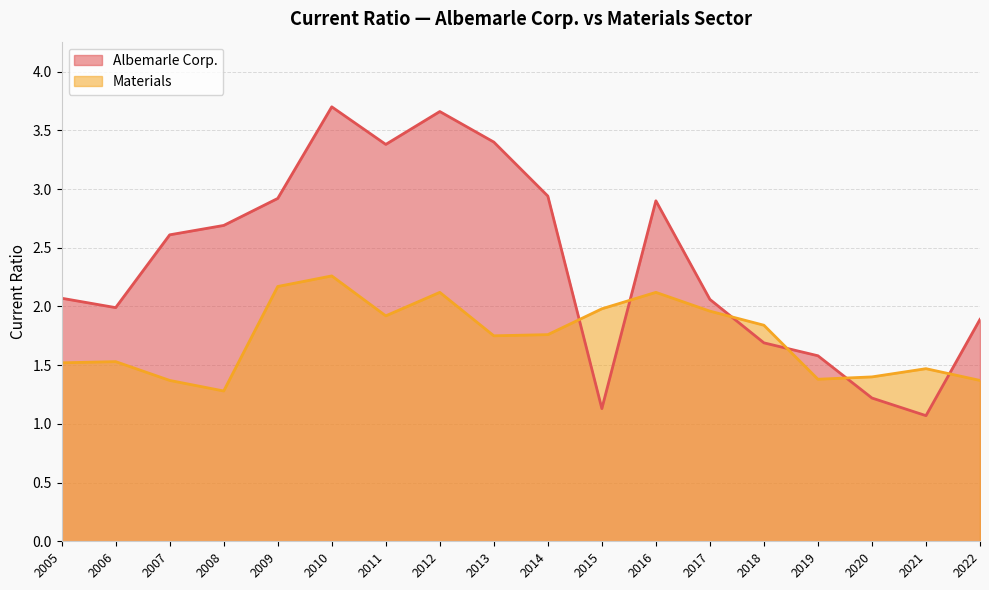

Where do Albemarle Corp. and Materials first cross each other?

2014 and 2015